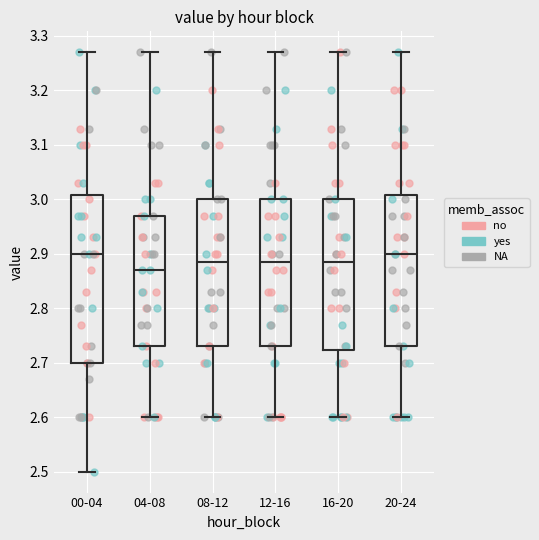

Reading left to right, read every box against the y-axis: the position of its median line, the range the box covers, and the ends of its whiskers. The values are not printed on the chart, so give them approximately, as read against the axis.

00-04: median 2.90, box 2.70 to 3.01, whiskers 2.50 to 3.27
04-08: median 2.87, box 2.73 to 2.97, whiskers 2.60 to 3.27
08-12: median 2.89, box 2.73 to 3.00, whiskers 2.60 to 3.27
12-16: median 2.89, box 2.73 to 3.00, whiskers 2.60 to 3.27
16-20: median 2.89, box 2.72 to 3.00, whiskers 2.60 to 3.27
20-24: median 2.90, box 2.73 to 3.01, whiskers 2.60 to 3.27